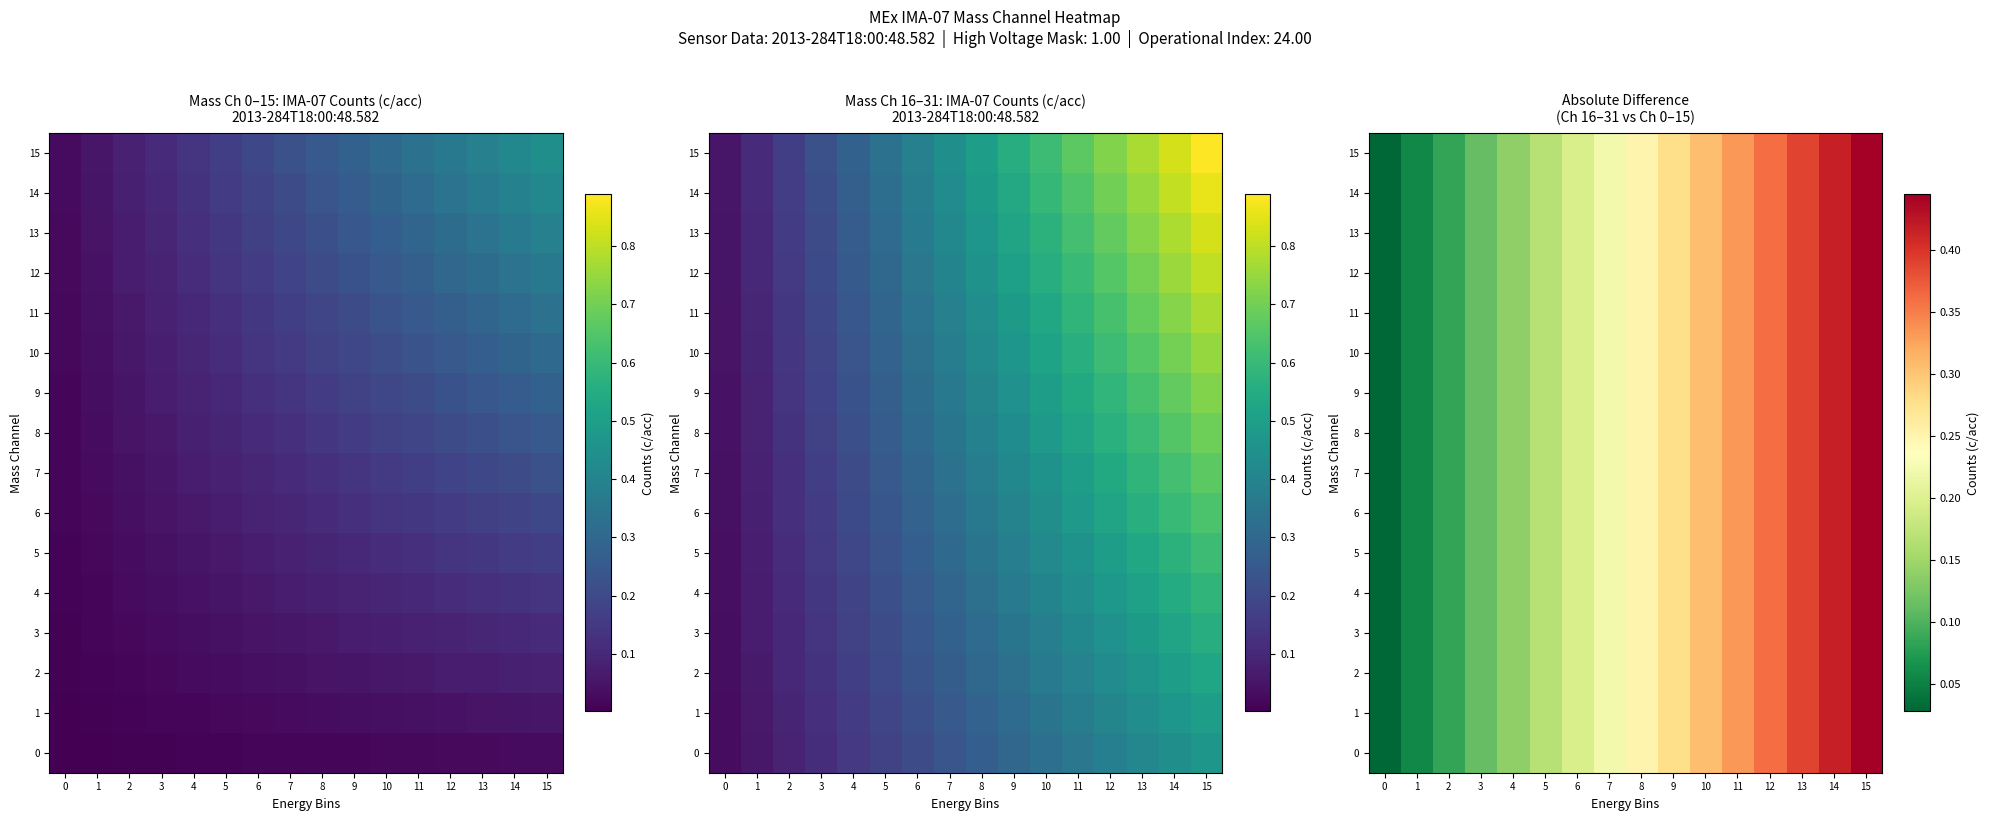

Between 10 and 4, which is larger?

10